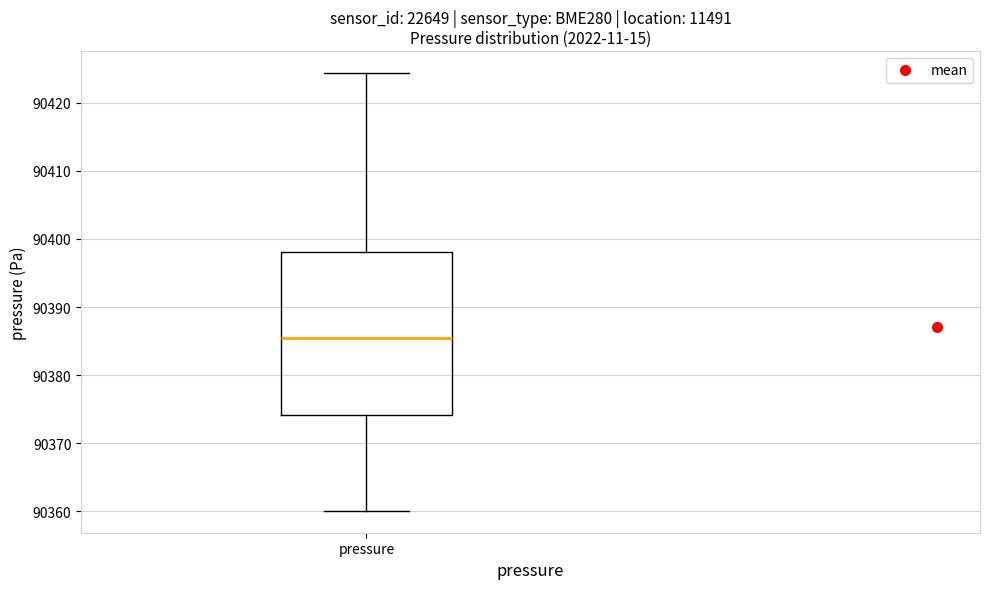

Where does the median line of the box for pressure sit on the y-axis? The values are not printed on the chart, so give them approximately, as read against the axis.

90385